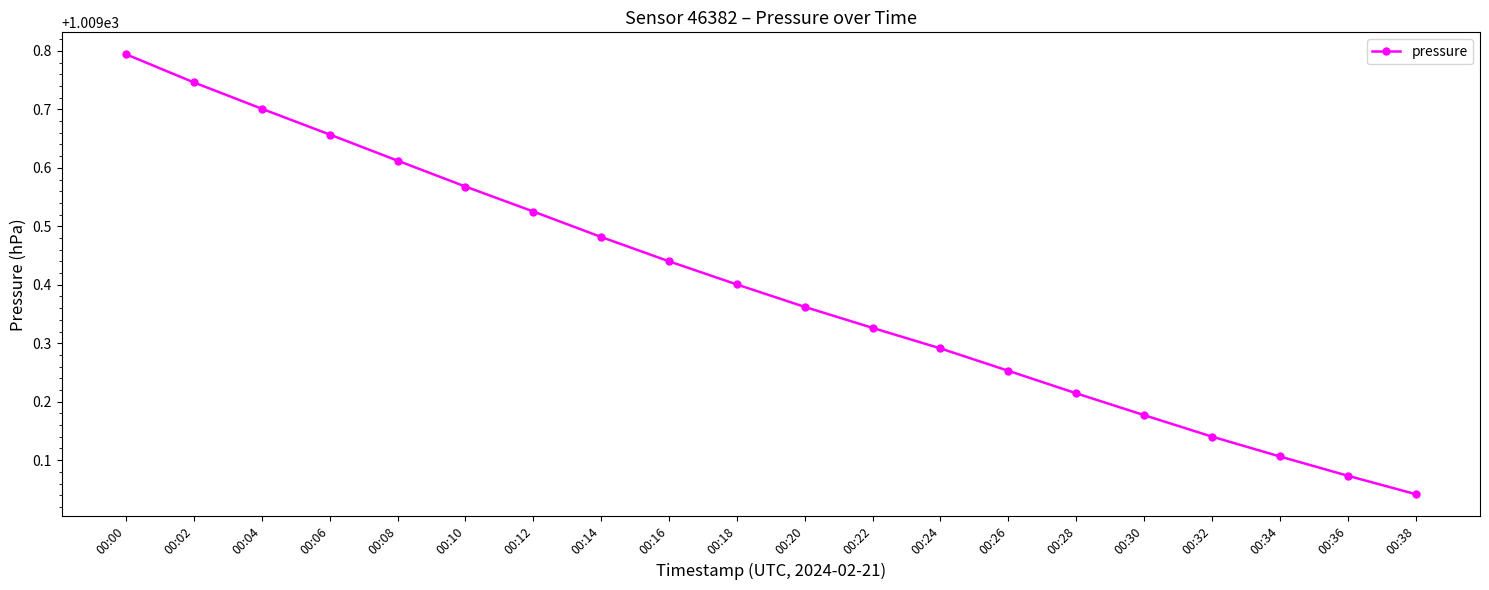

Rank the categories by value from lowest to highest.

00:38, 00:36, 00:34, 00:32, 00:30, 00:28, 00:26, 00:24, 00:22, 00:20, 00:18, 00:16, 00:14, 00:12, 00:10, 00:08, 00:06, 00:04, 00:02, 00:00